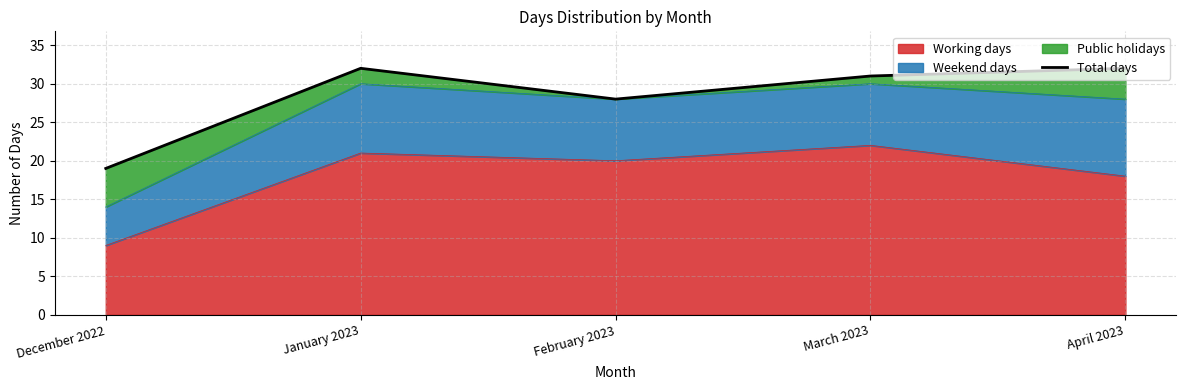

What position from the right is December 2022?

5